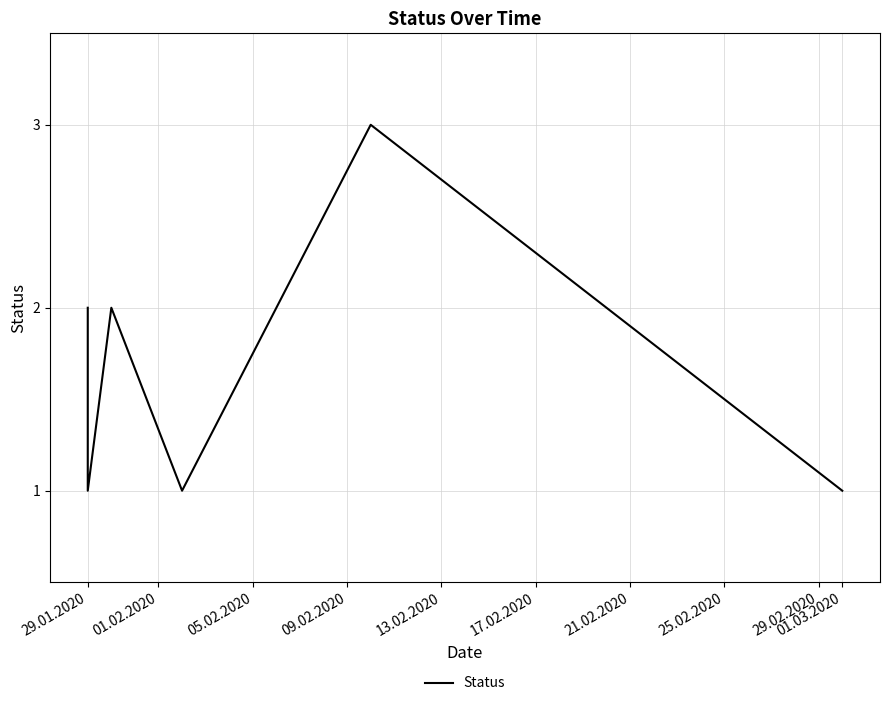

How many values are below 2?

3